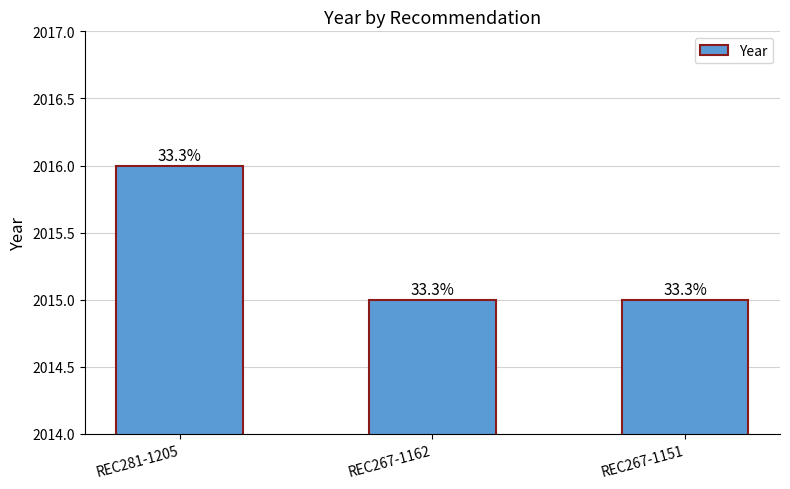

The value at REC267-1162 is 463. True or false?

False